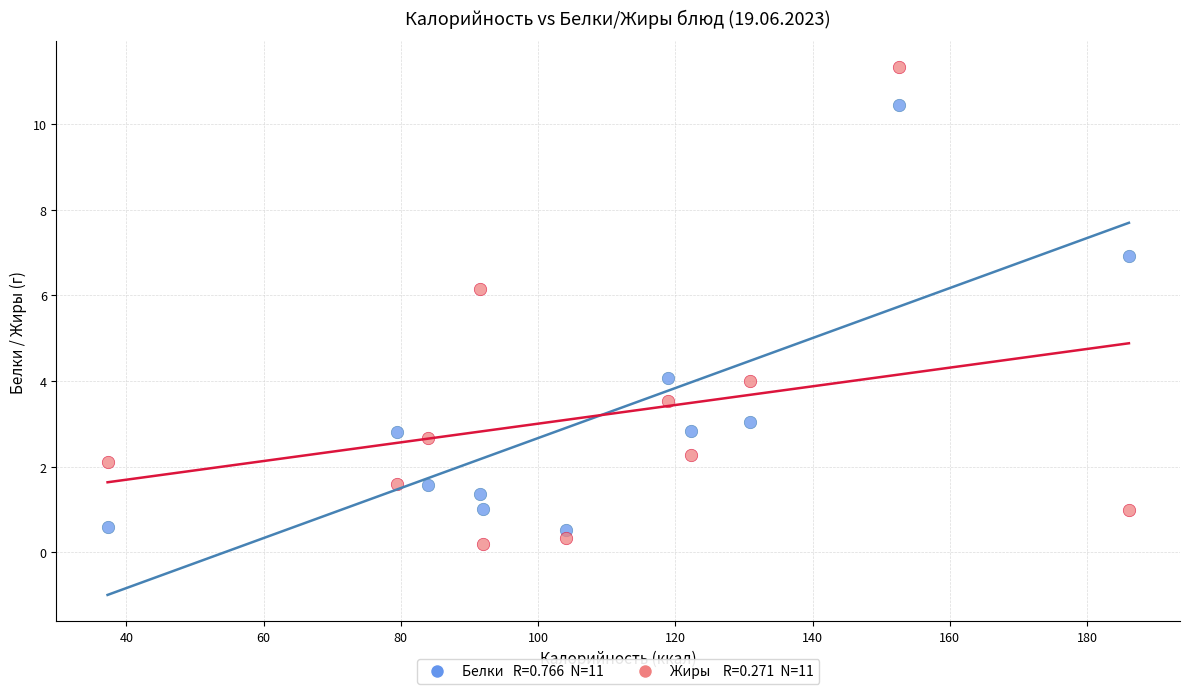

Across all data points, what is the range of Y values (max minus min)?

11.1